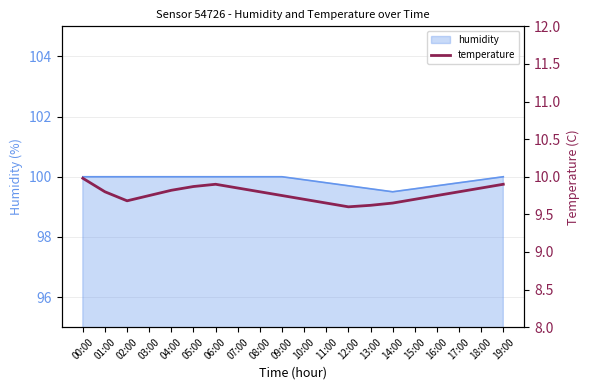

What is the maximum value shown in the chart?

10.0